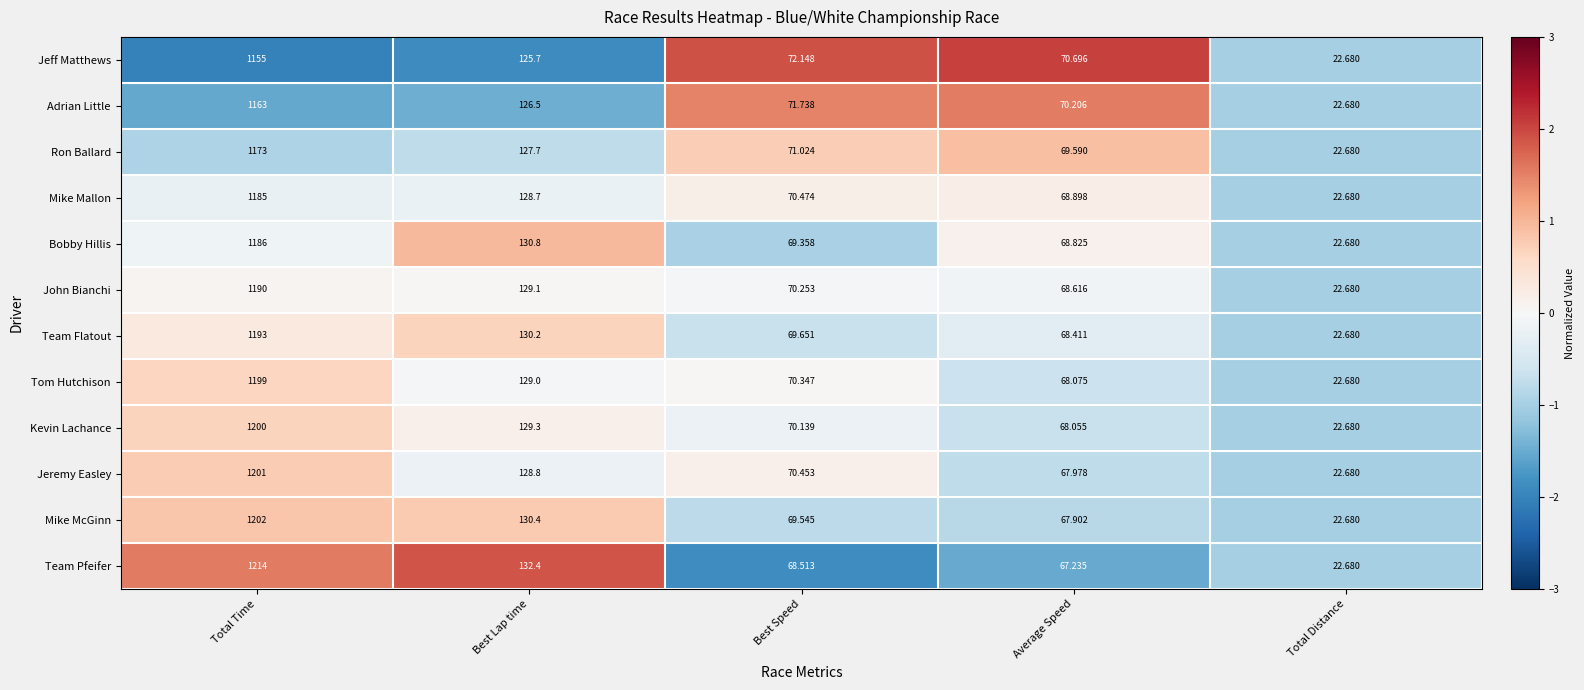

How many distinct data groups are displayed?

12